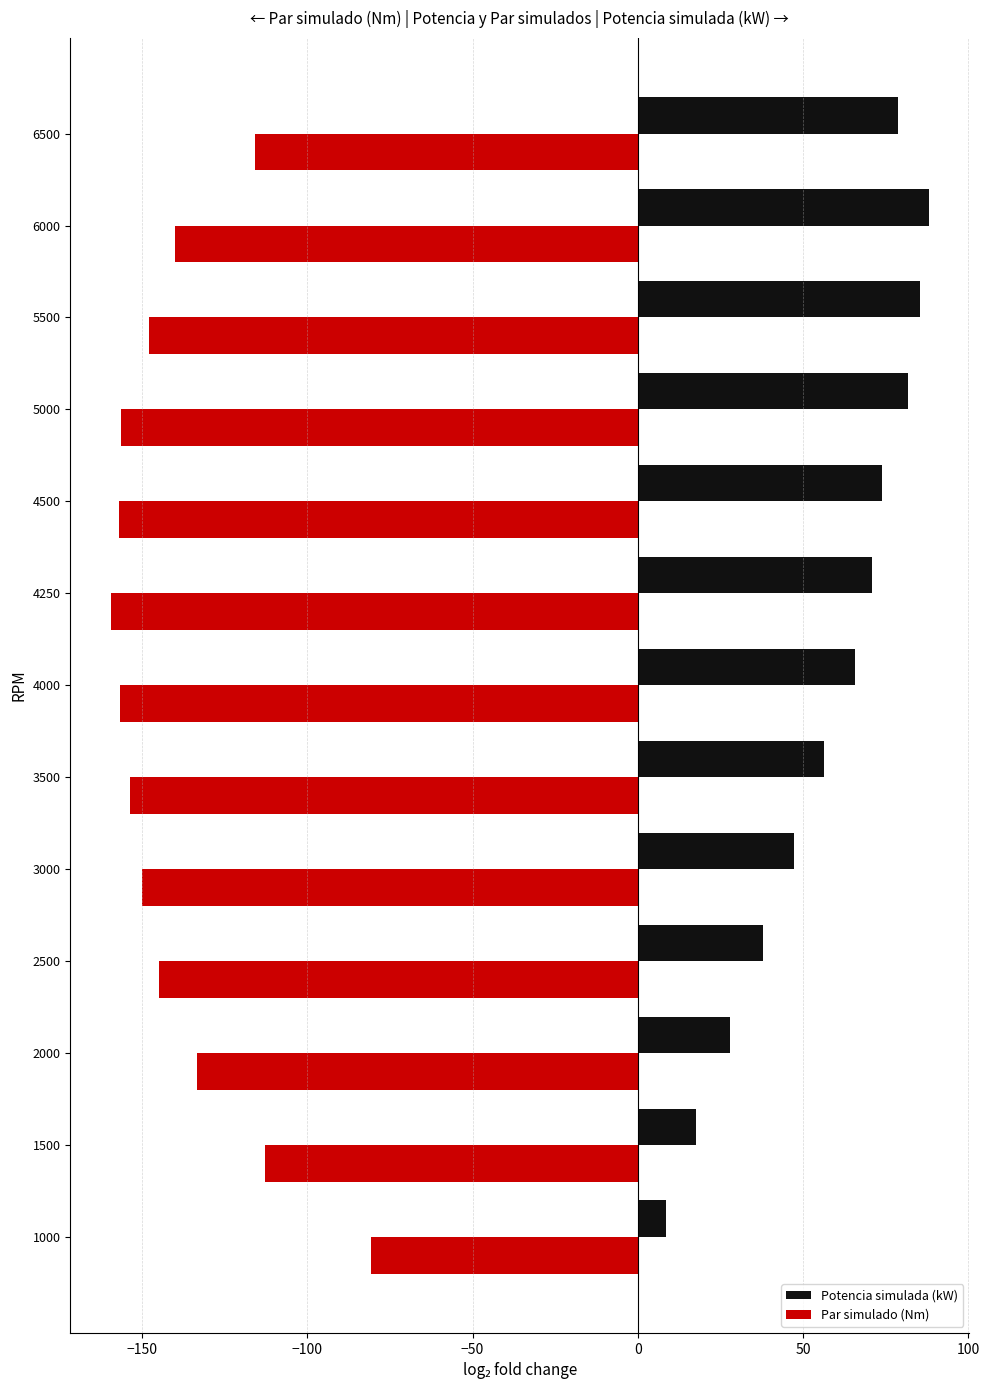

What is the difference between the highest and lowest values at 5500?

233.3